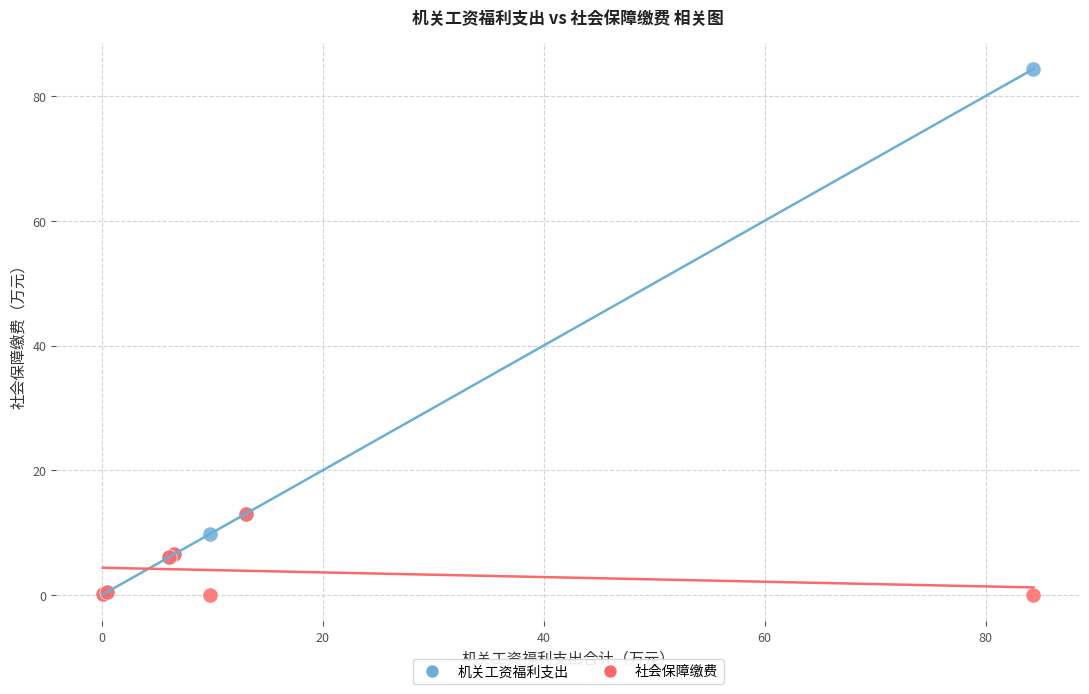

What are all the series names shown in the legend?

机关工资福利支出, 社会保障缴费